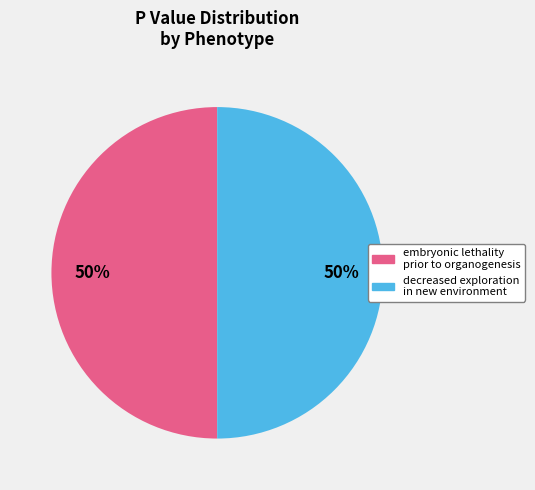

How many slices are in this pie chart?

2